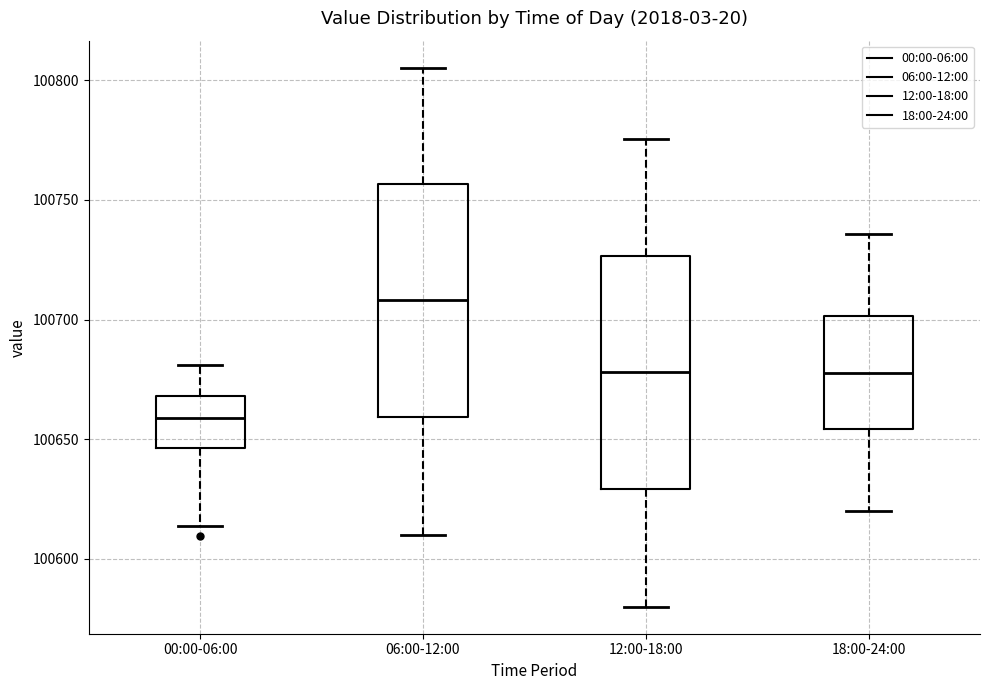

Which box has the highest median line?

06:00-12:00